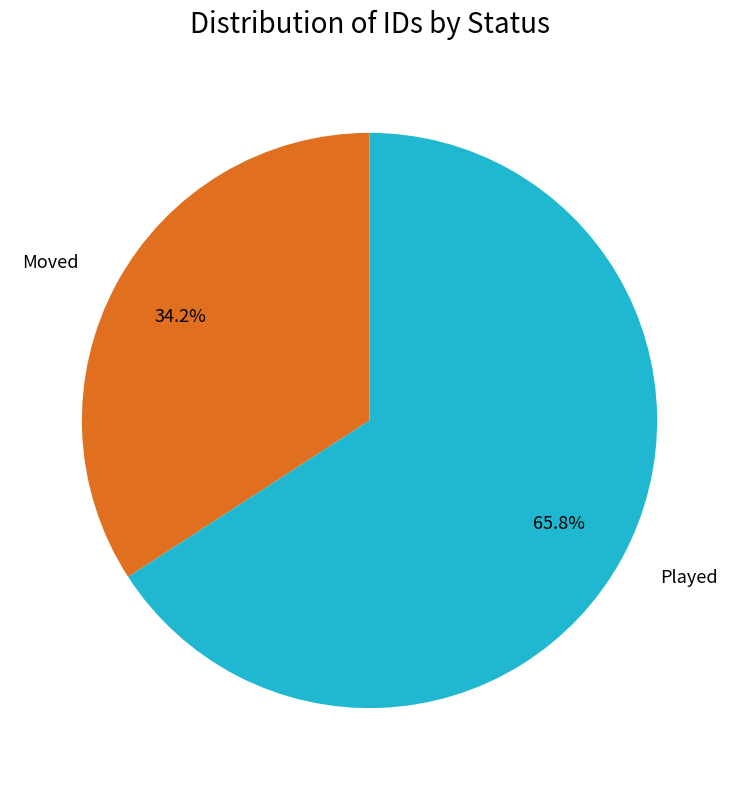

How many slices are in this pie chart?

2